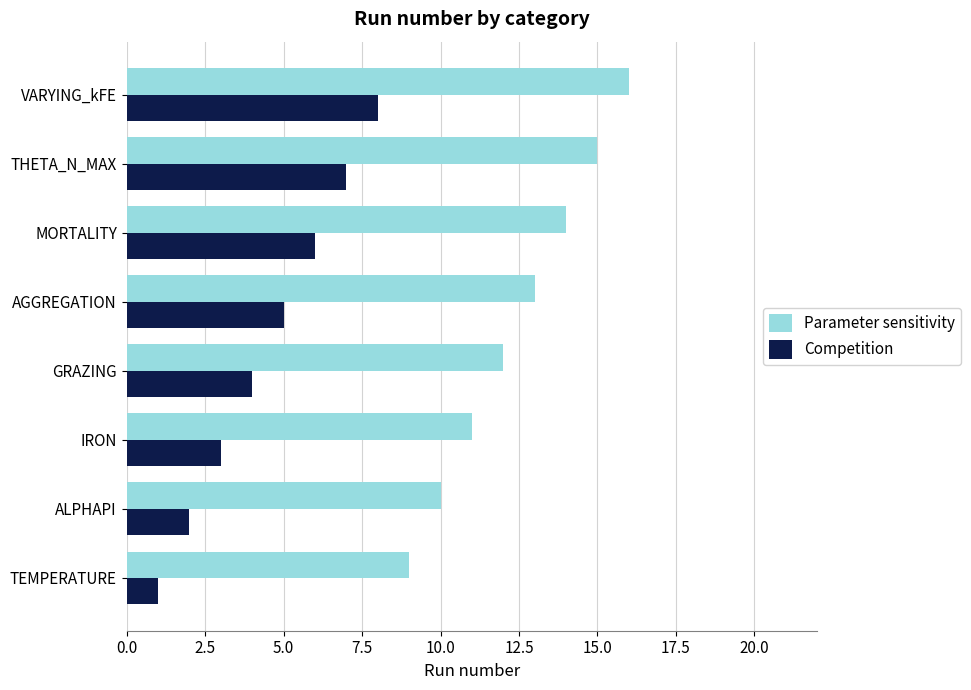

What value does the Parameter sensitivity series have at THETA_N_MAX?

15